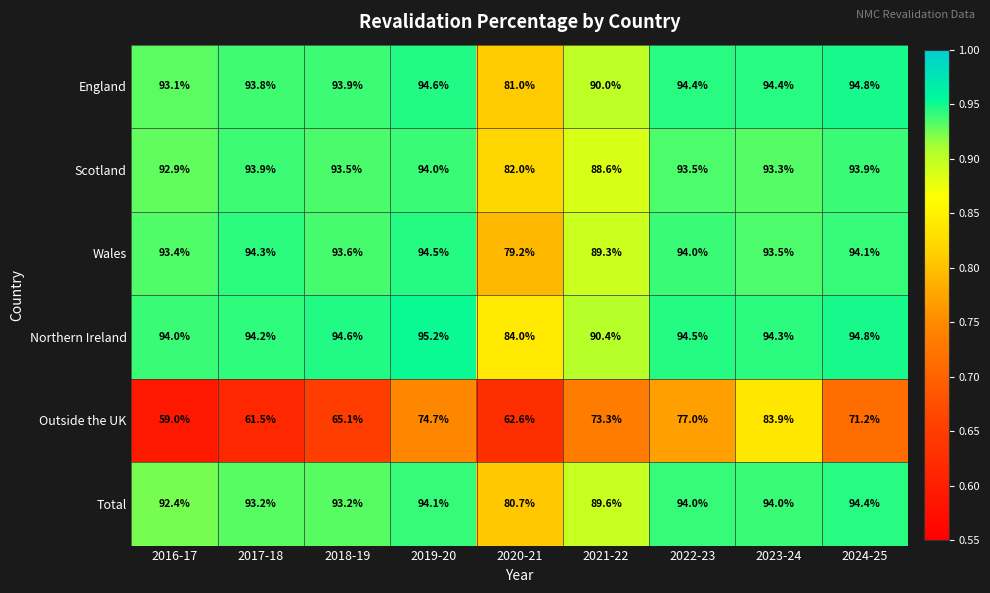

At which label is Scotland closest to 88?

2021-22